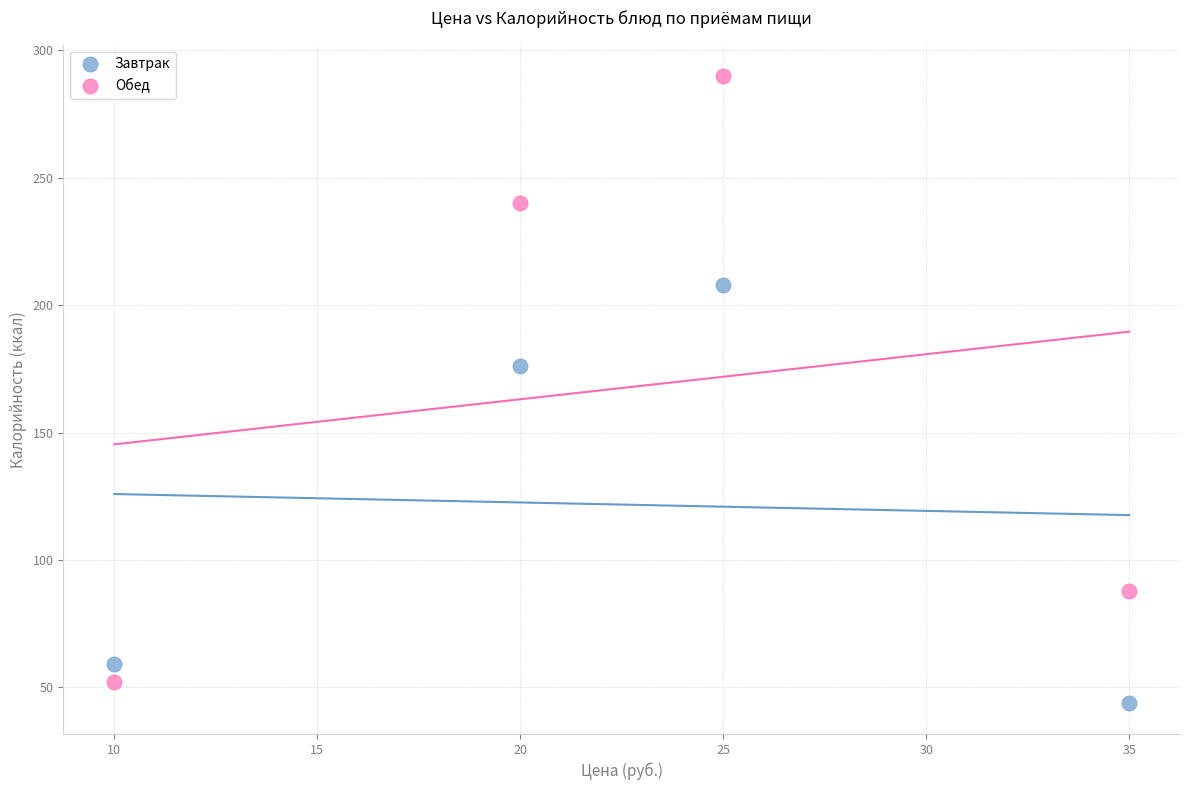

Which series has the widest spread of Y values?

Обед